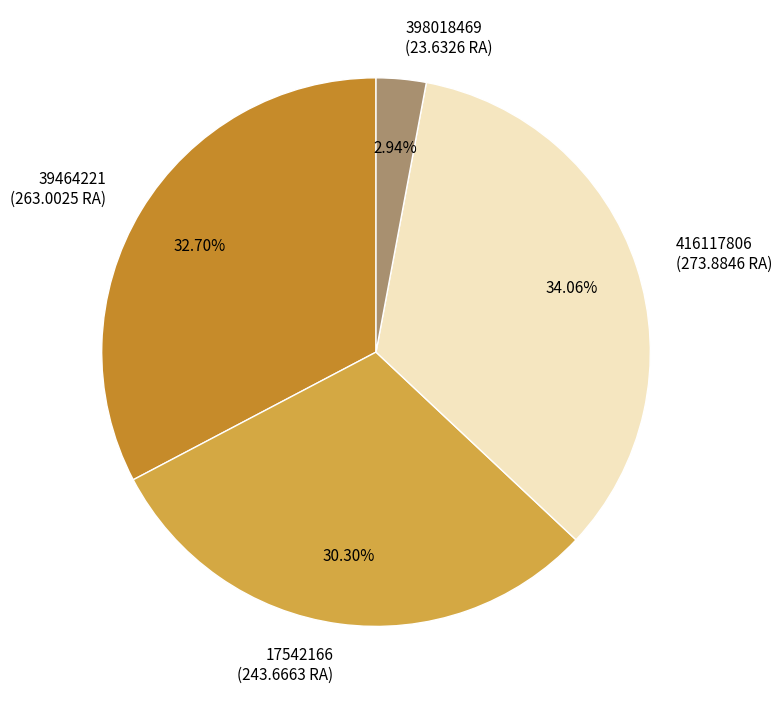

Does any single category account for the majority?

No